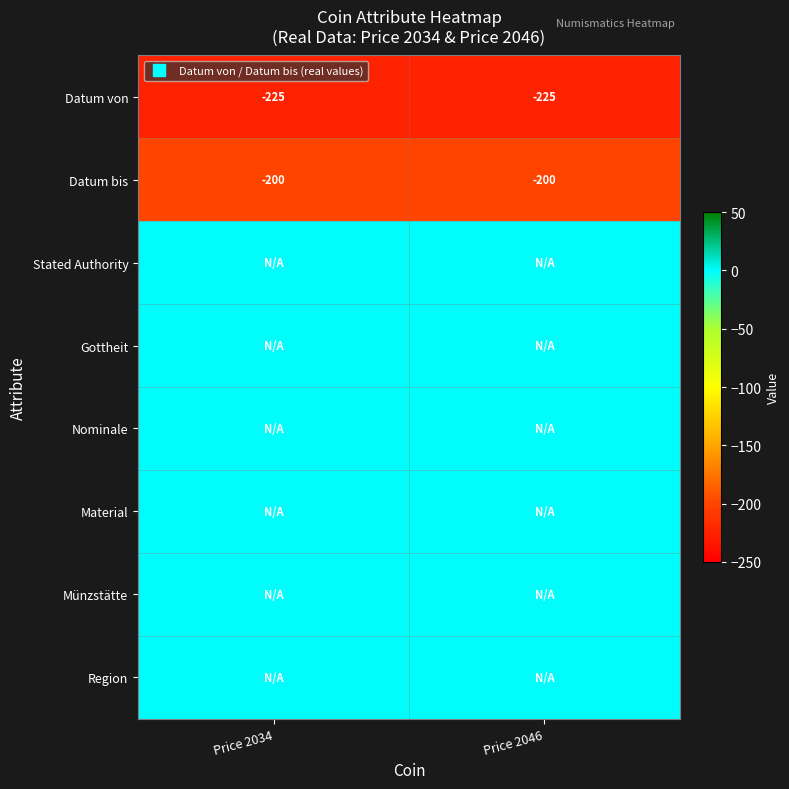

What is the difference between the highest and lowest values at Price 2034?

225